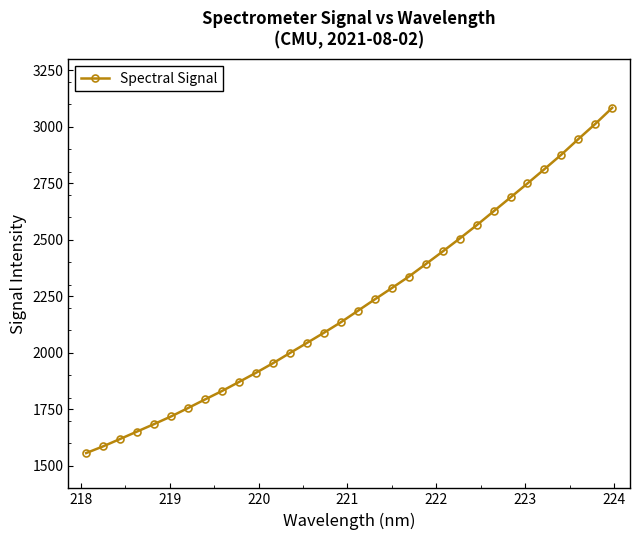

What is the sum of all values?

70953.2